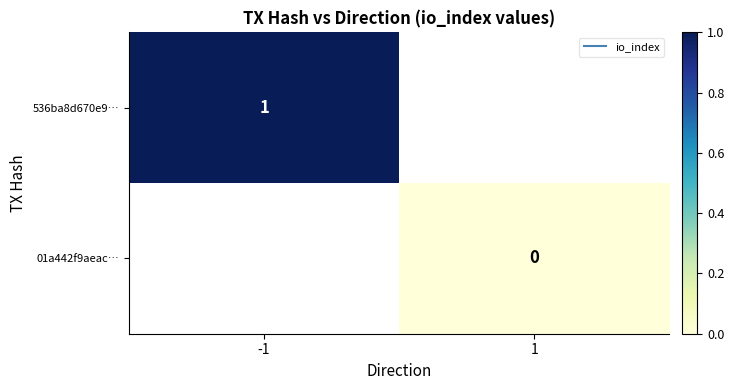

List the series in order of their overall mean, highest first.

536ba8d670e9…, 01a442f9aeac…